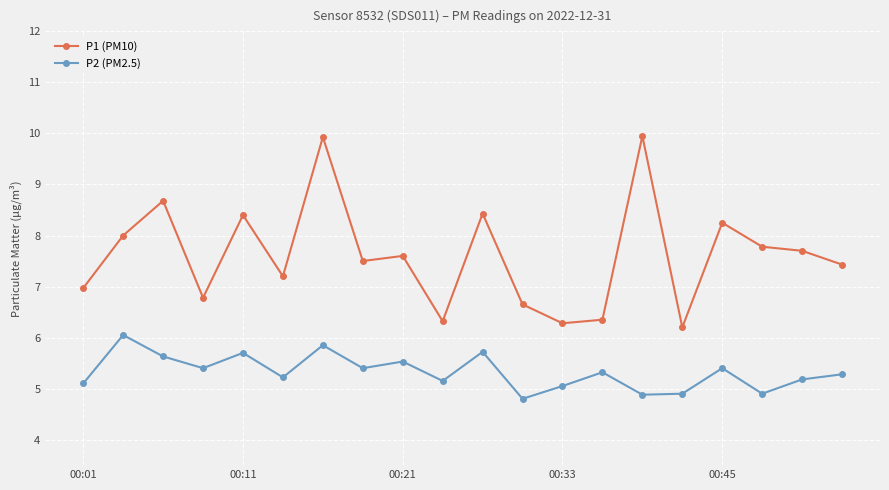

Does the chart have visible grid lines?

Yes